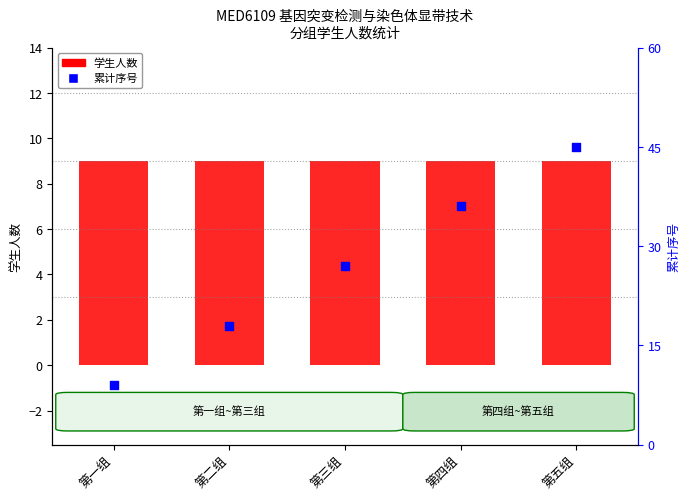

What are all the series names shown in the legend?

学生人数, 累计序号